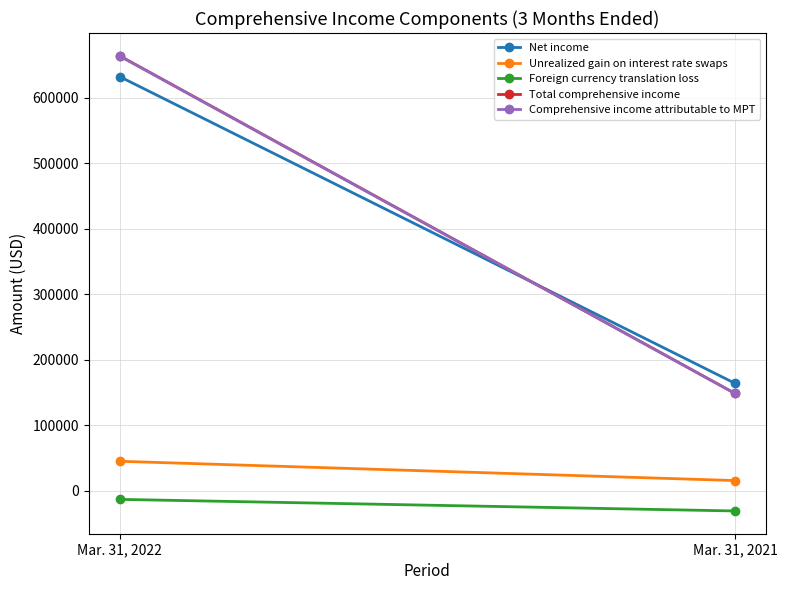

True or false: Net income has a value of 631947 at Mar. 31, 2022.

True